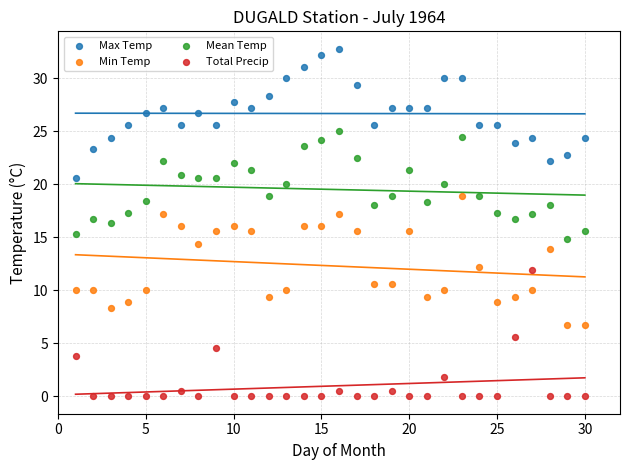

What are all the series names shown in the legend?

Max Temp, Min Temp, Mean Temp, Total Precip